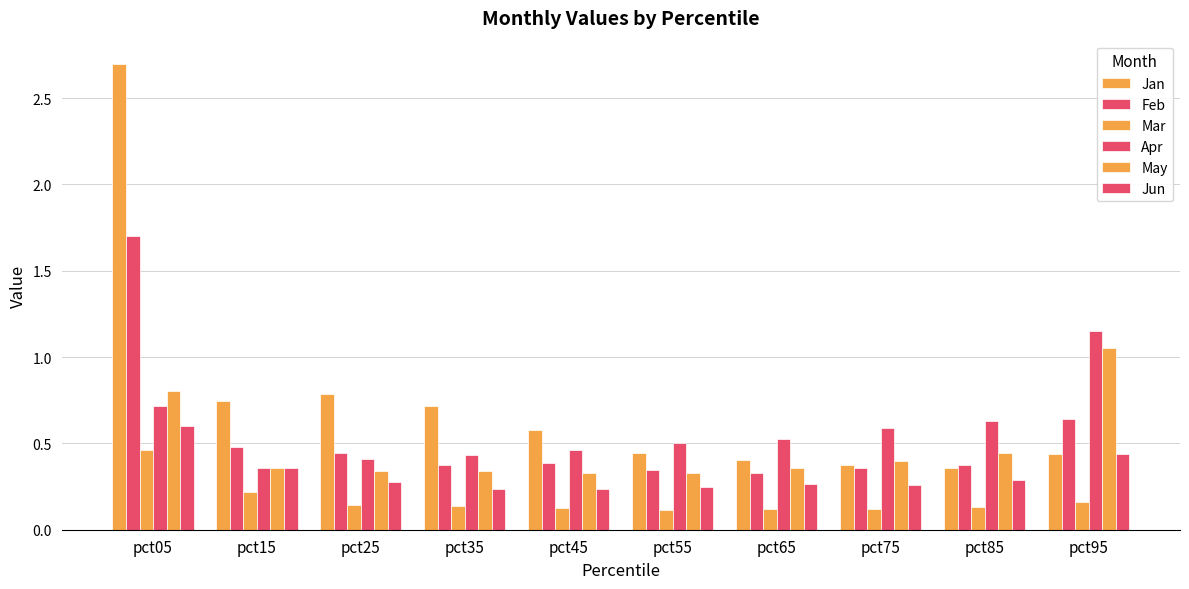

Does the chart contain any negative values?

No